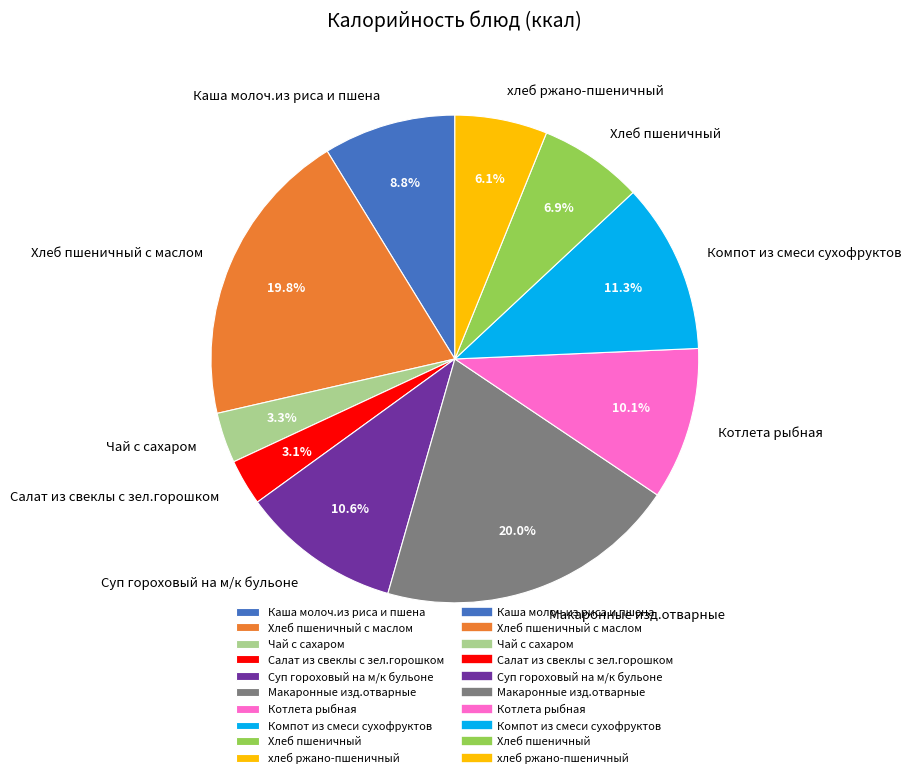

How much of the chart is everything except Компот из смеси сухофруктов?

88.7%